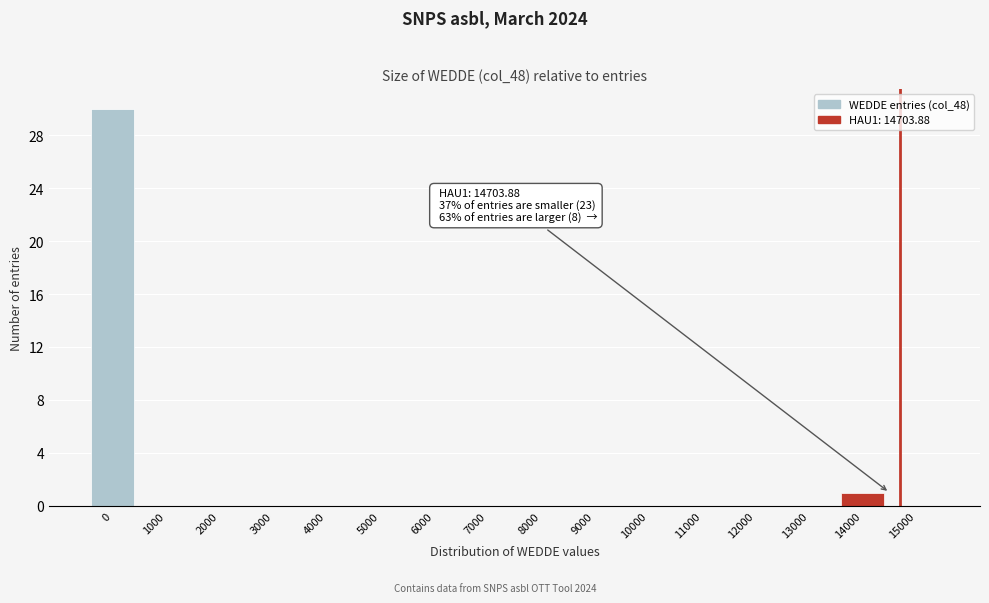

Reading right to left, what are all the values shown in this chart?

15000=0	14000=1	13000=0	12000=0	11000=0	10000=0	9000=0	8000=0	7000=0	6000=0	5000=0	4000=0	3000=0	2000=0	1000=0	0=30